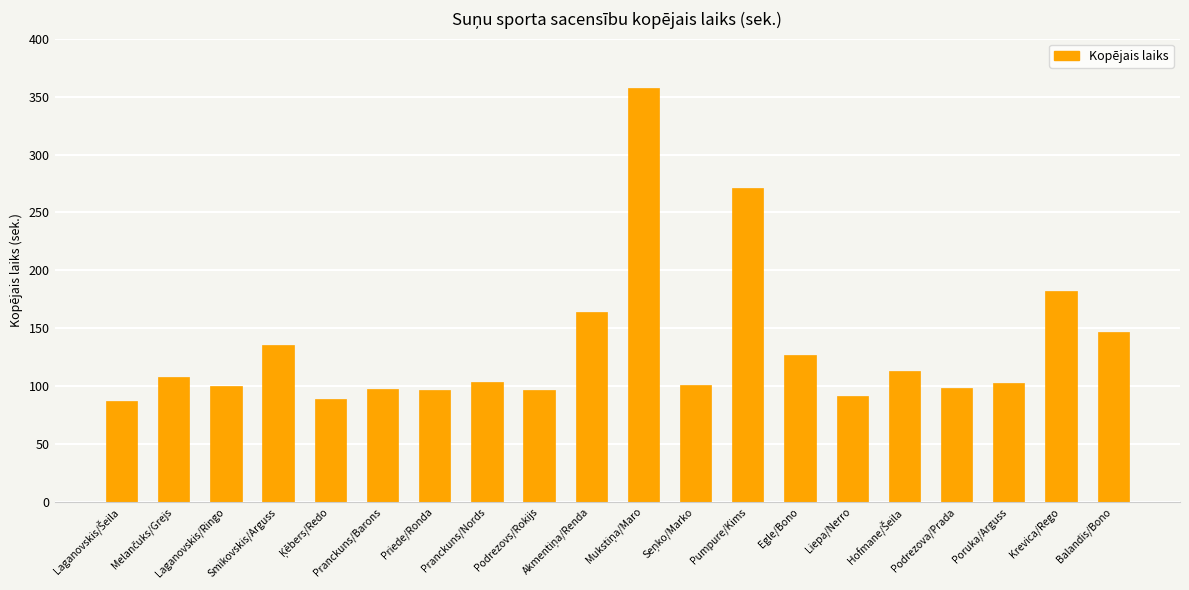

What position from the left is Liepa/Nerro?

15